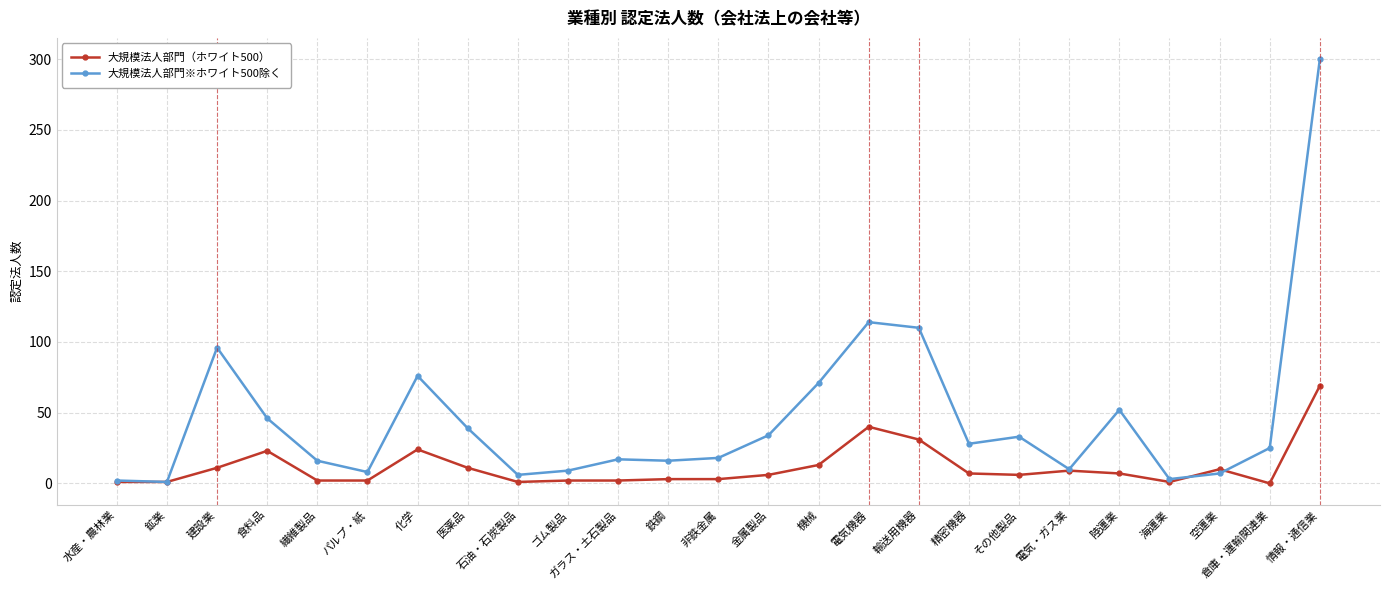

Is this an area chart (filled region under the line)?

No